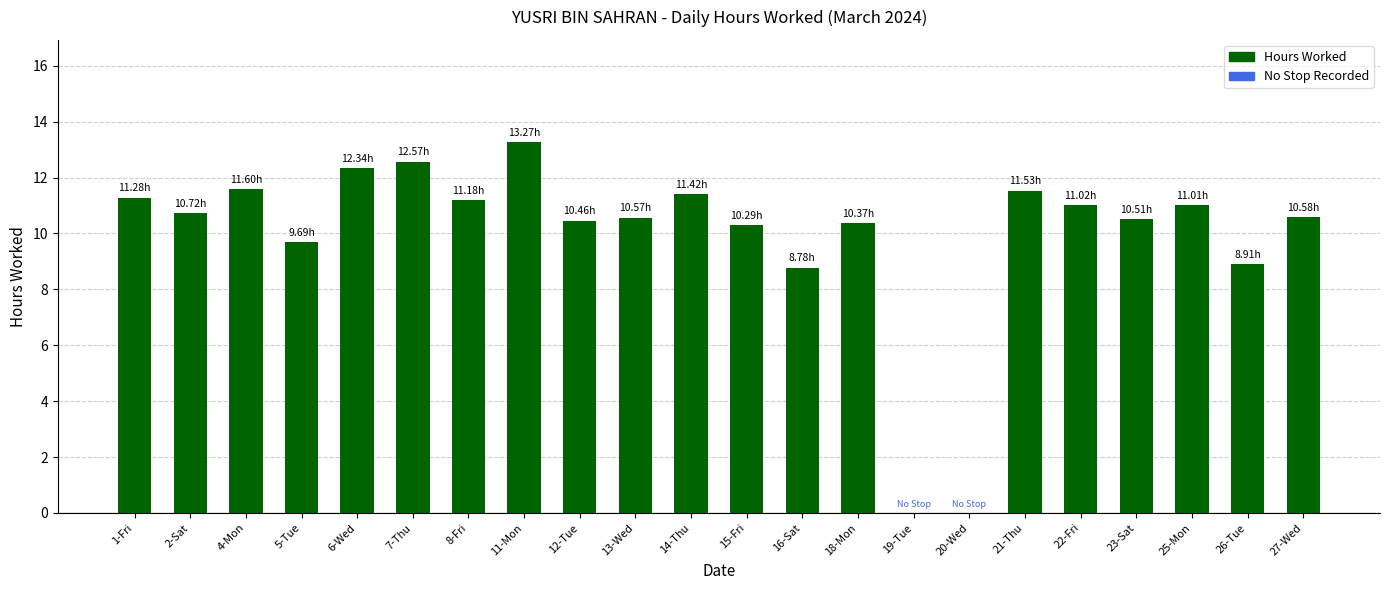

Which has a higher value, 14-Thu or 2-Sat?

14-Thu